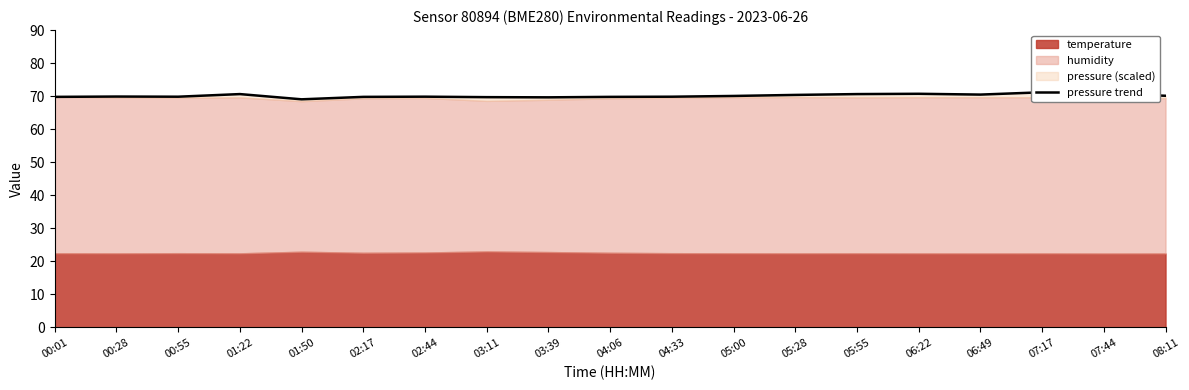

Rank the categories by value from highest to lowest.

07:17, 07:44, 06:22, 01:22, 05:55, 06:49, 05:28, 08:11, 05:00, 00:28, 02:44, 00:55, 04:33, 00:01, 02:17, 04:06, 03:11, 03:39, 01:50